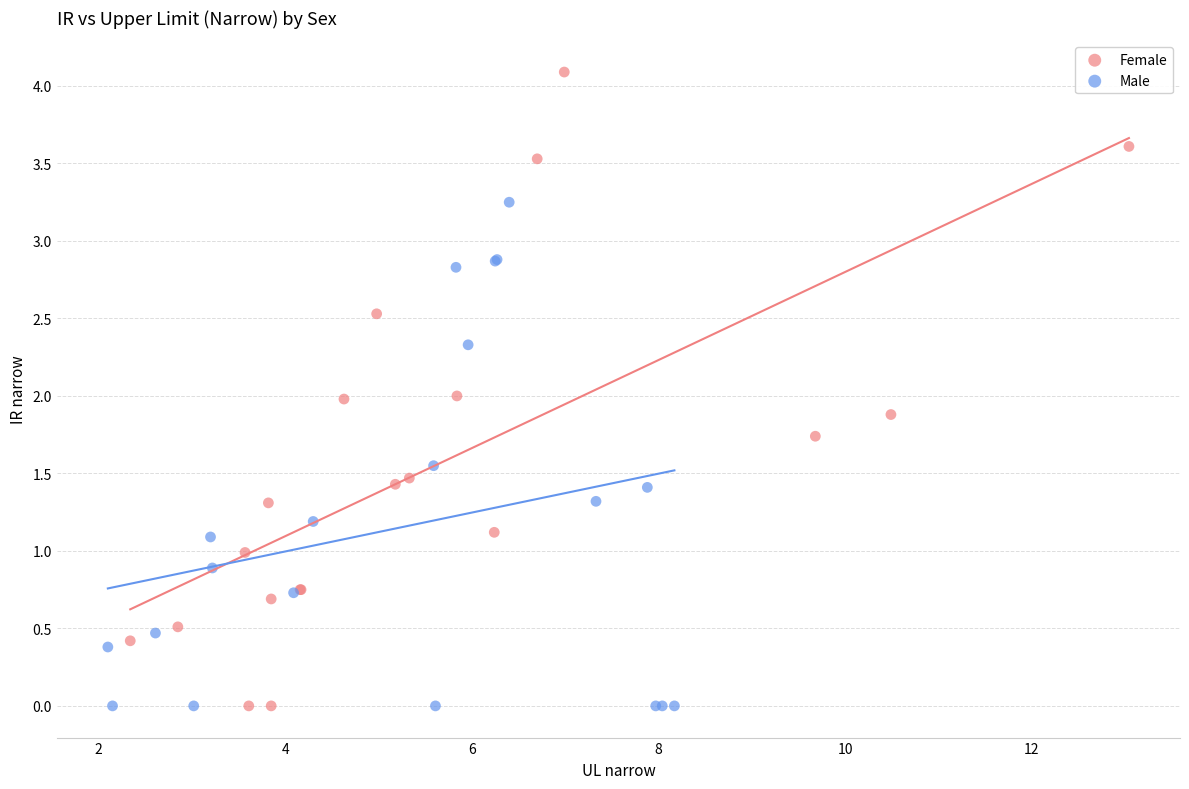

Which series has the widest spread of Y values?

Female